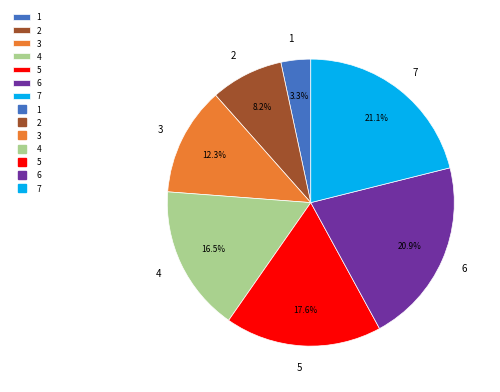

Which has a higher value, 1 or 6?

6